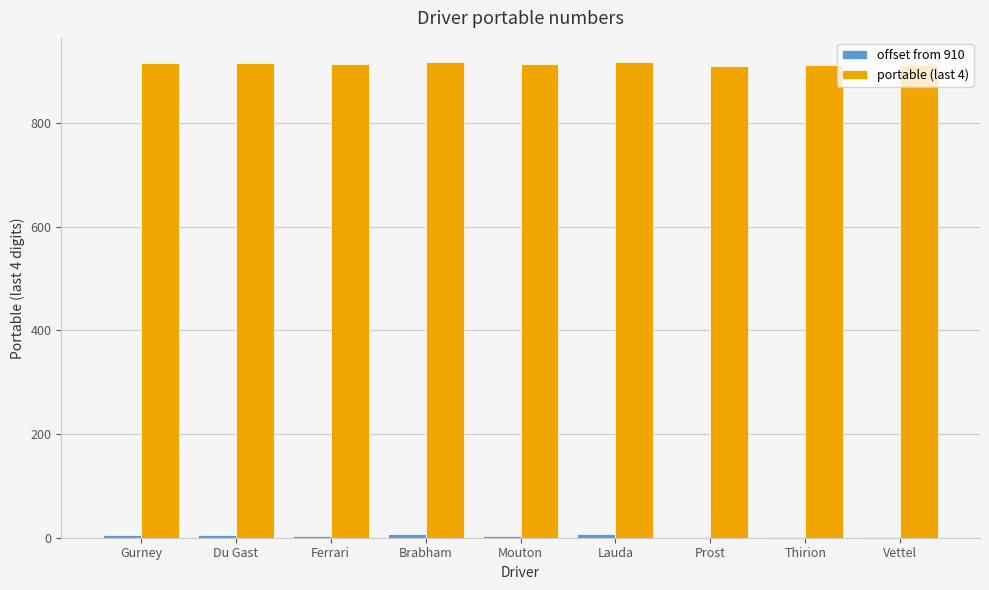

Which series has the largest total across all categories?

portable (last 4)